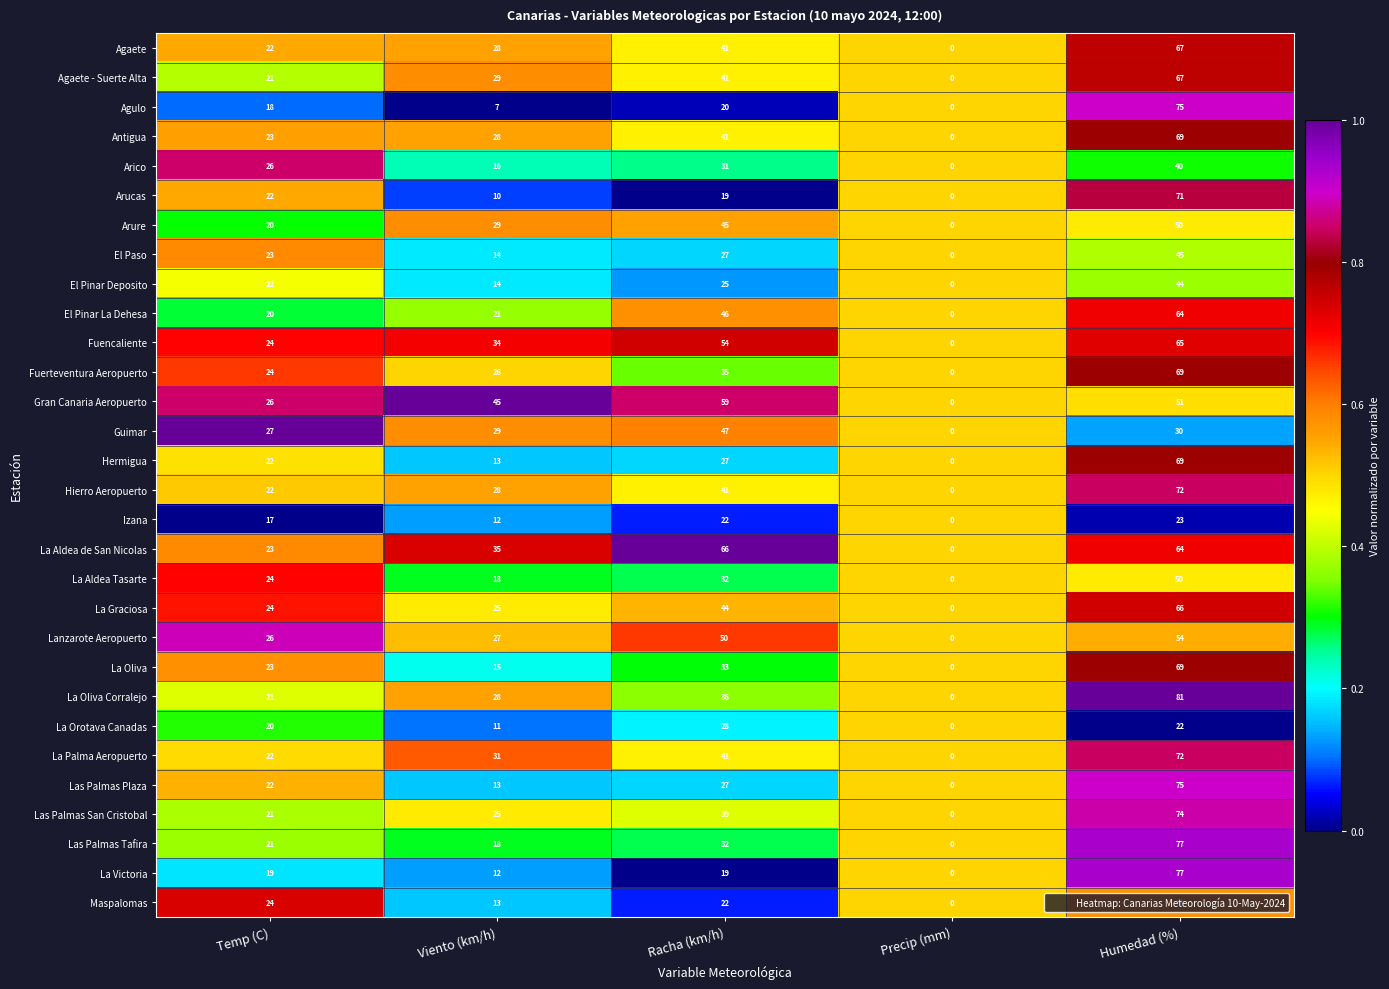

What is the difference between the maximum and minimum values in the La Palma Aeropuerto series?

72